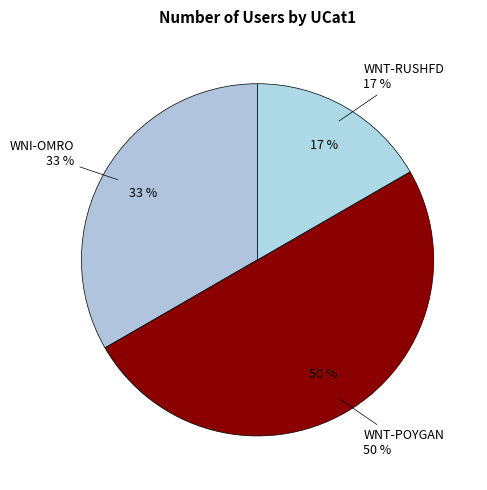

The WNT-POYGAN slice represents 50% of the pie. True or false?

True